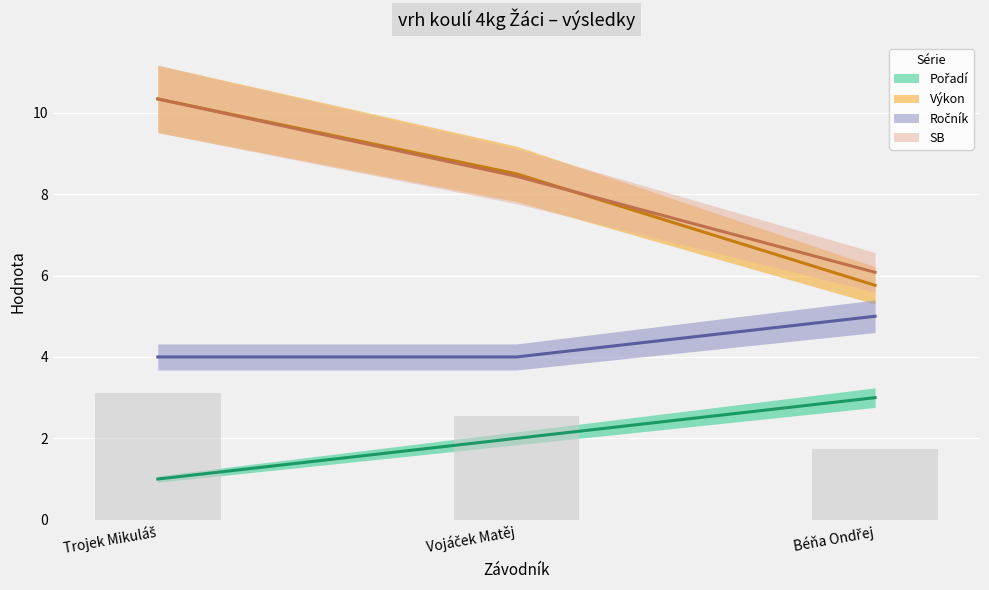

How many groups of bars are there?

3